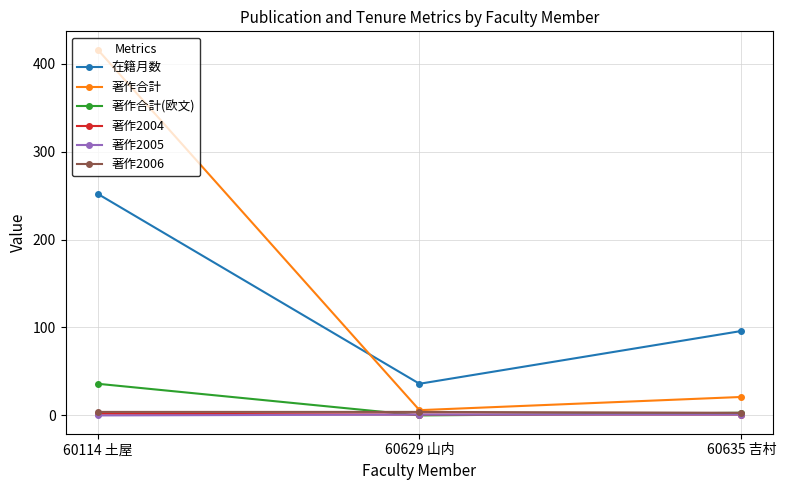

Which series changed the most between 60114 土屋 and 60629 山内?

著作合計